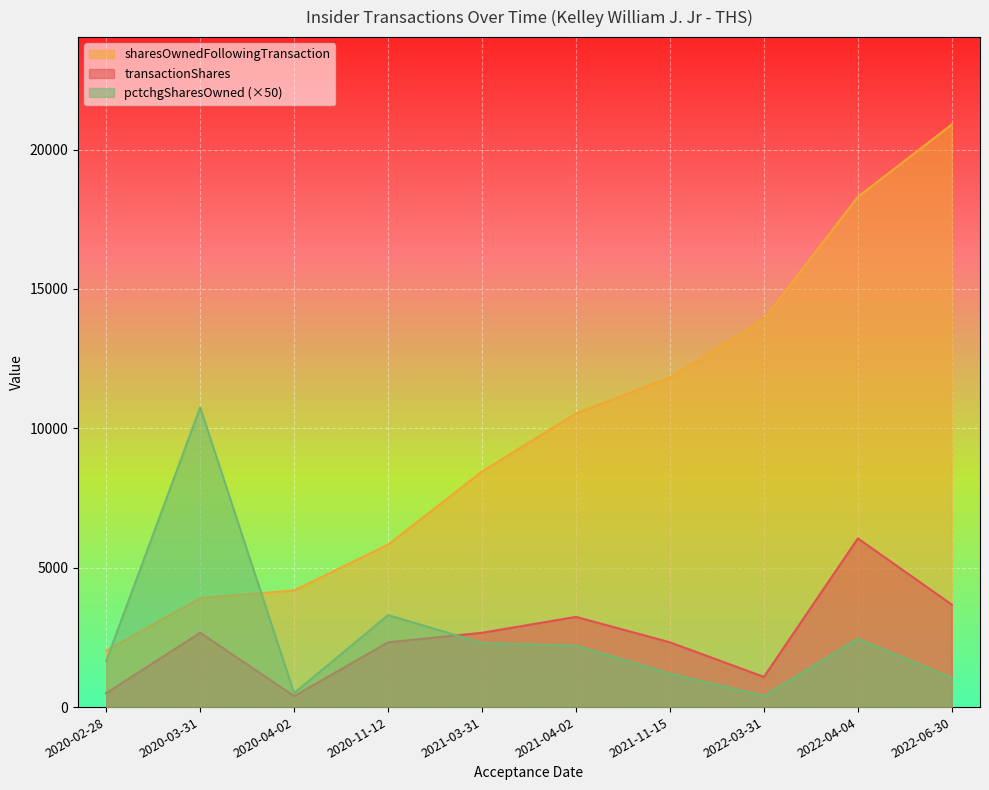

Which category has the highest value in the sharesOwnedFollowingTransaction series?

2022-06-30